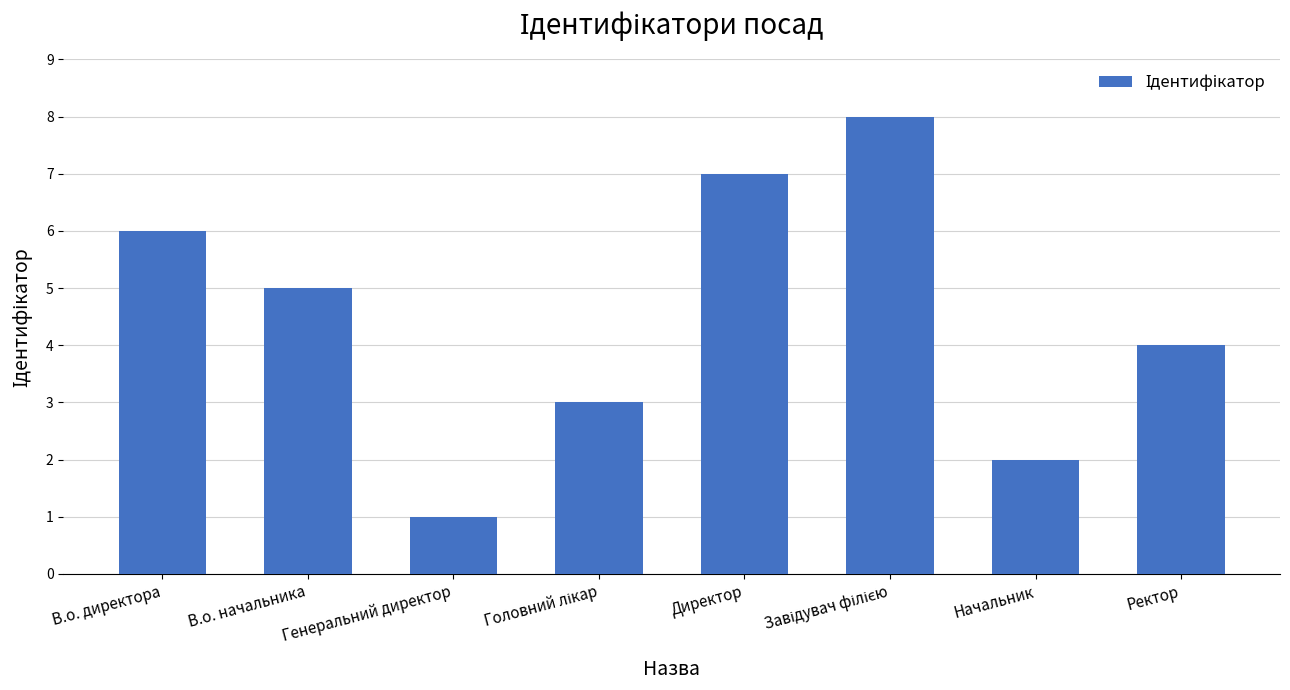

How many data points does each series have?

8